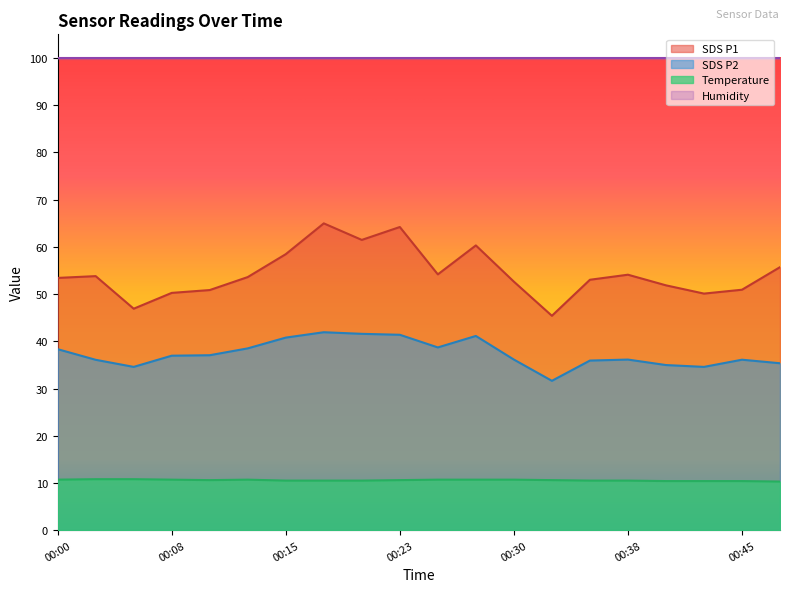

At which label does SDS_P2 reach its peak?

00:18